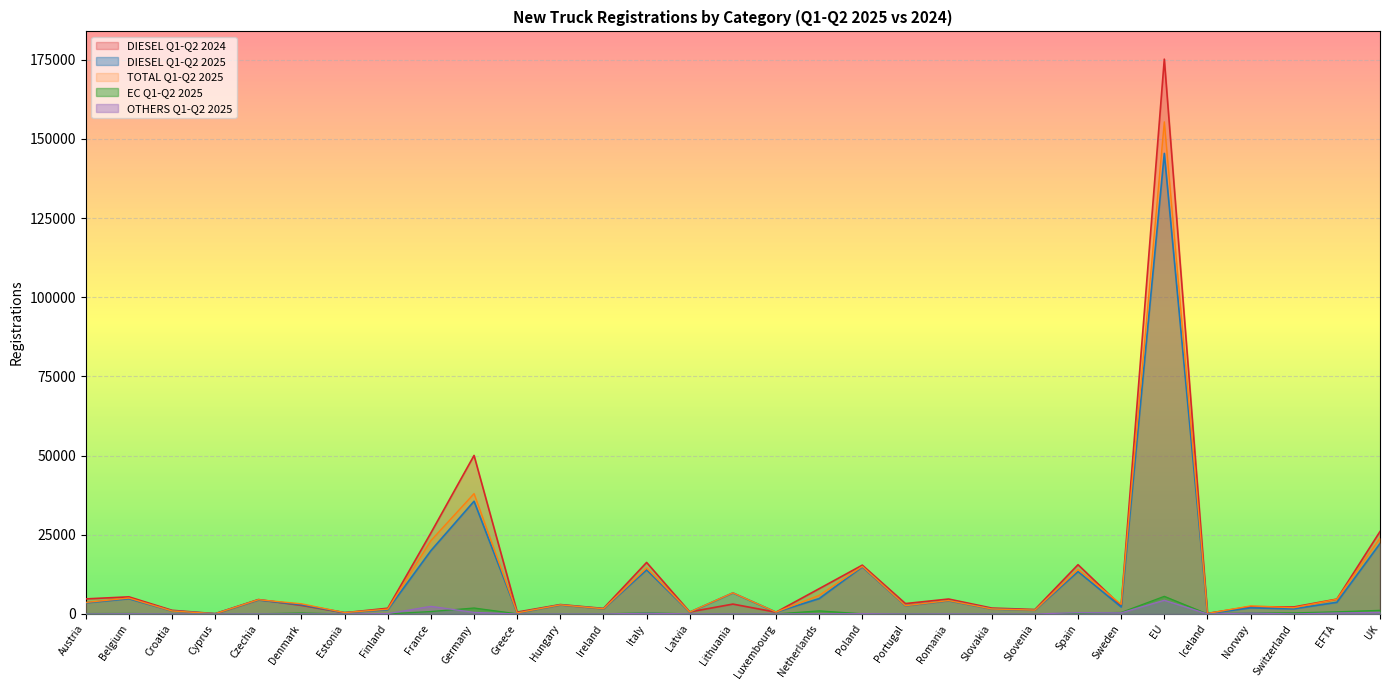

Which category has the highest value in the OTHERS Q1-Q2 2025 series?

EU